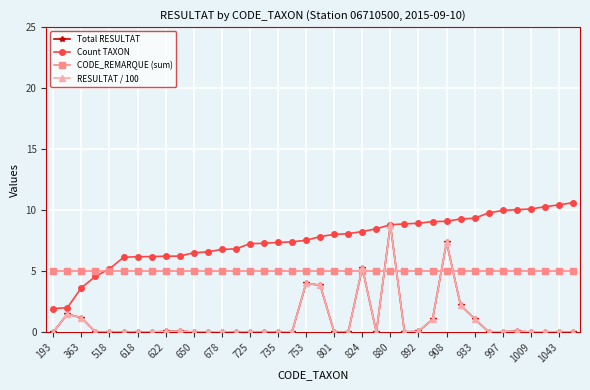

Does the chart have visible grid lines?

Yes